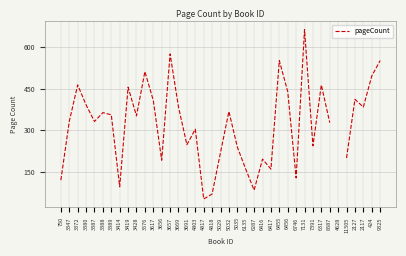

Between 3380 and 5035, which is larger?

3380